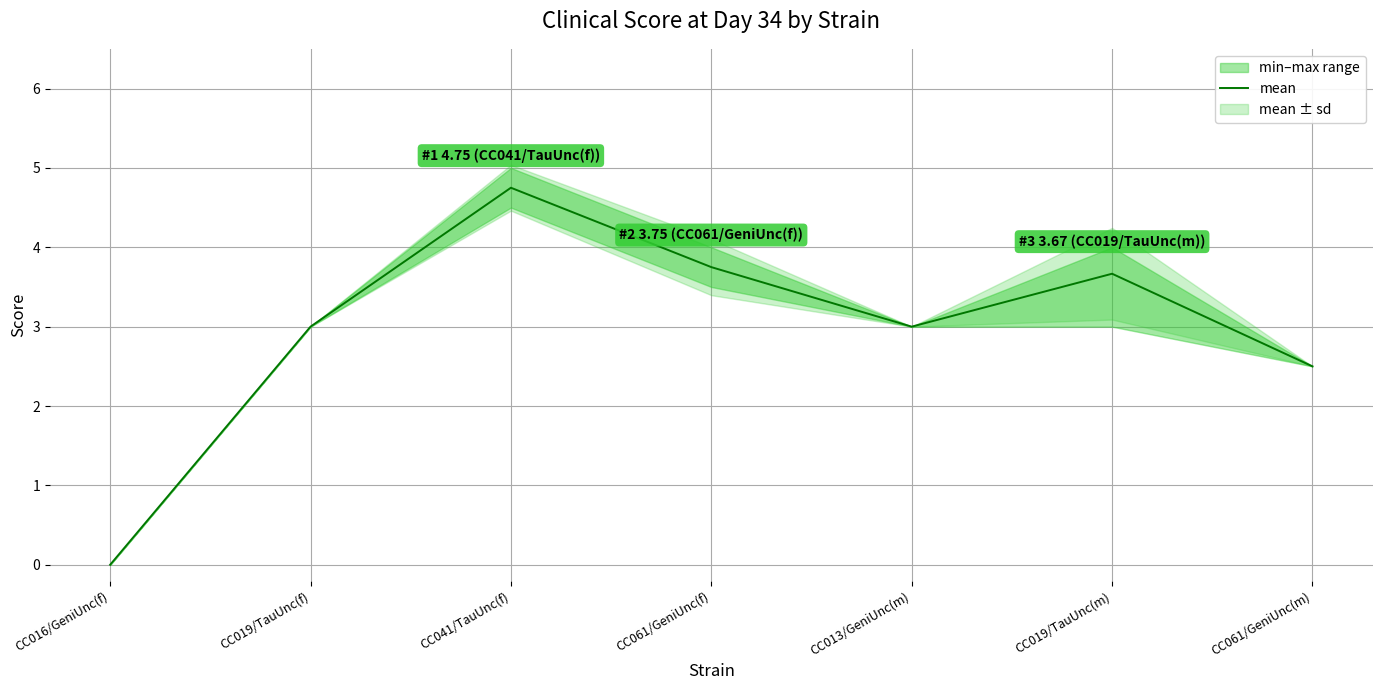

How many data points are above 3?

3